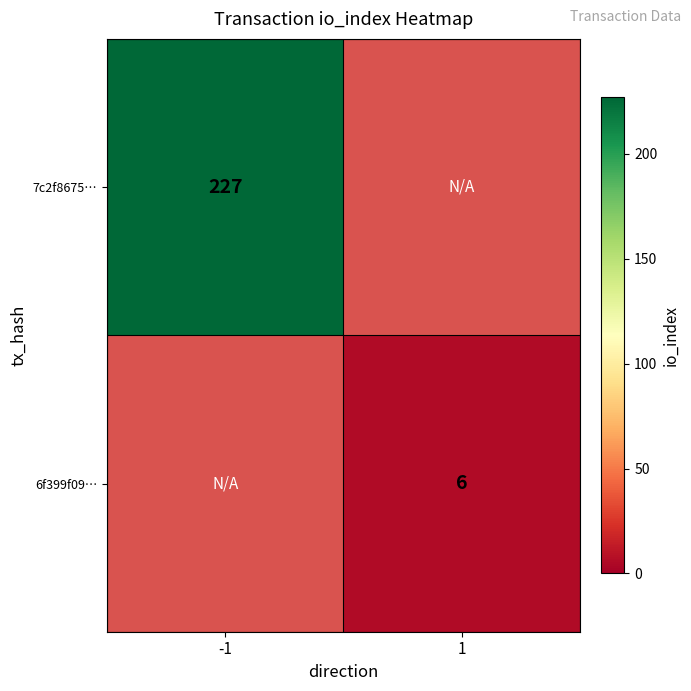

At how many categories does at least one series exceed 144?

1